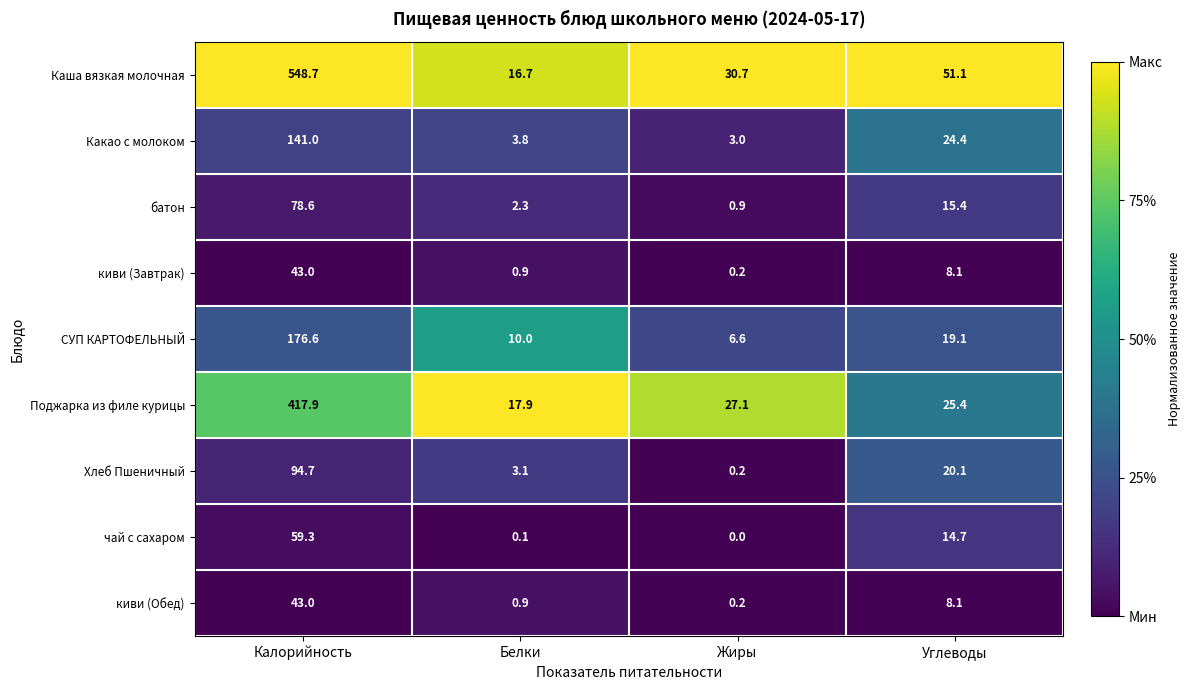

Which series has the largest total across all categories?

Каша вязкая молочная